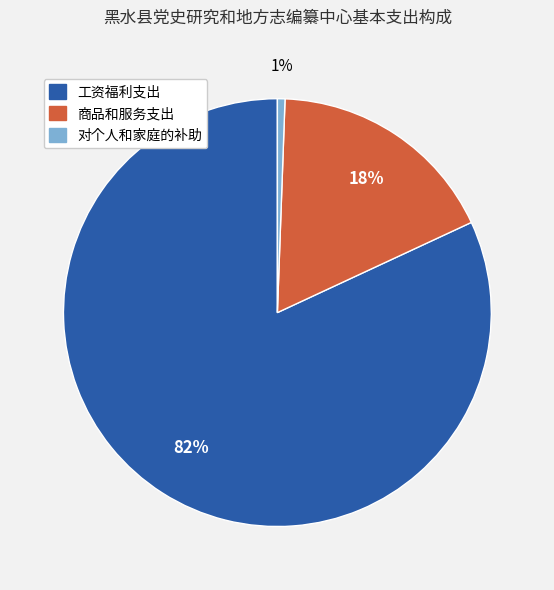

Which has a higher value, 工资福利支出 or 商品和服务支出?

工资福利支出